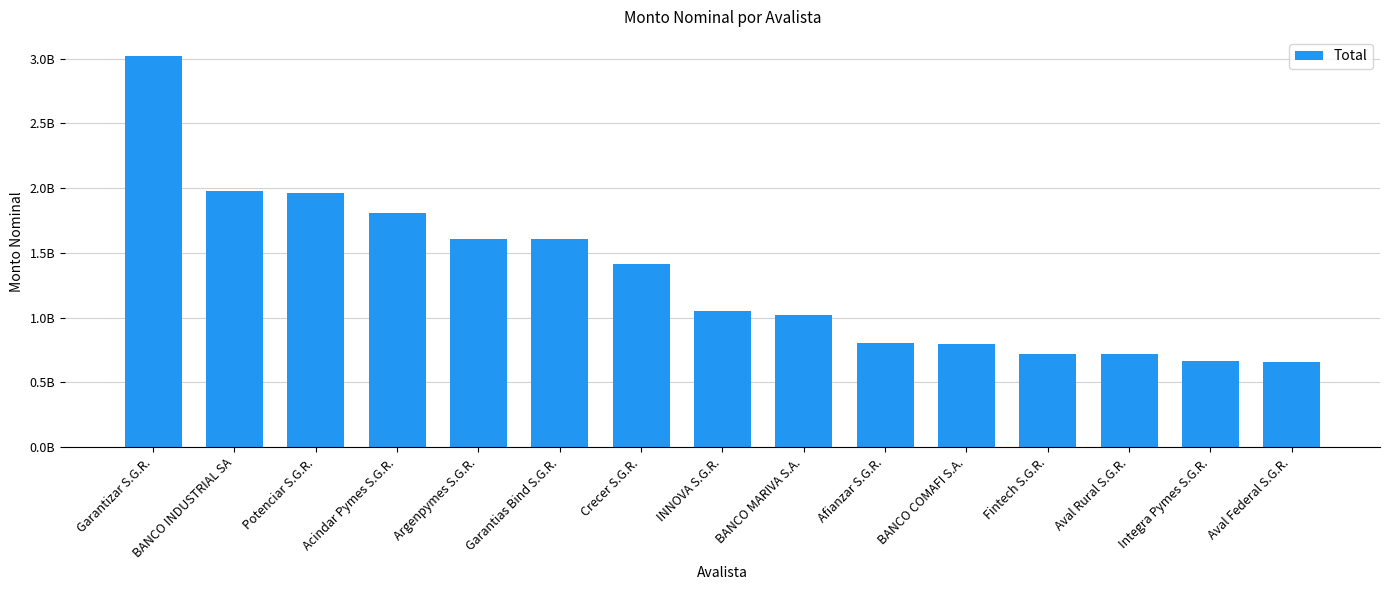

What is the sum of the values at Afianzar S.G.R. and Acindar Pymes S.G.R.?

2608261402.4